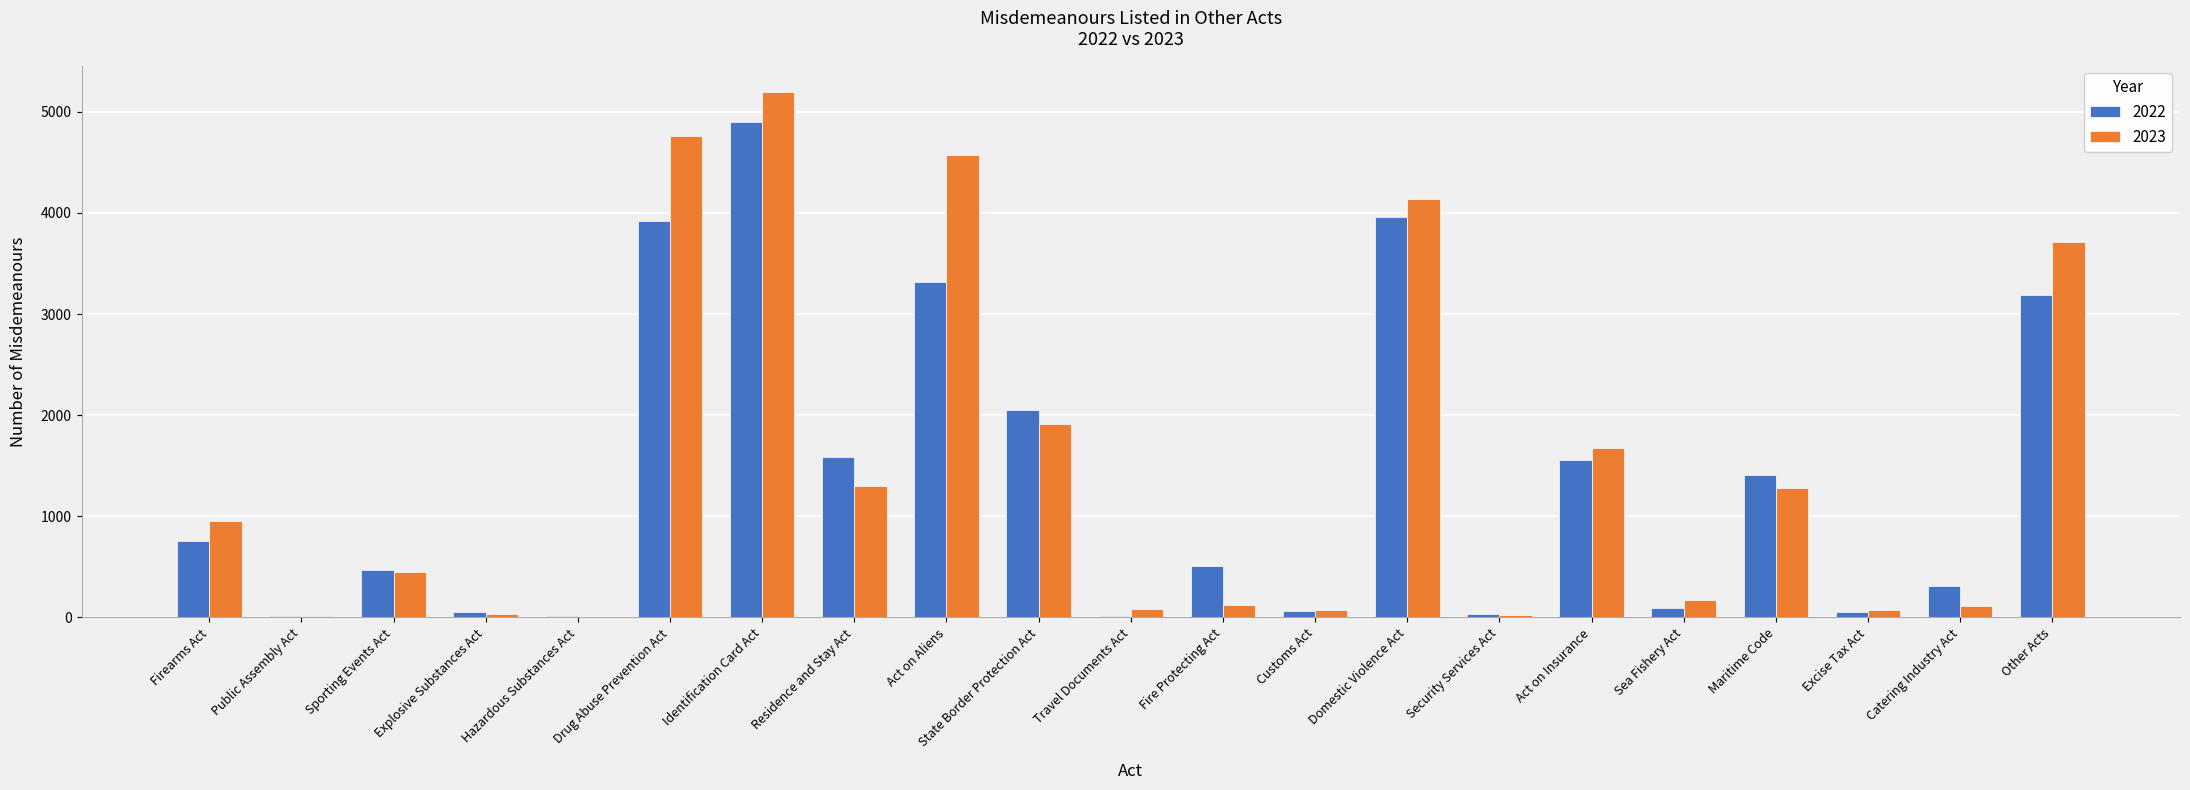

The 2023 series shows 865 at Residence and Stay Act. True or false?

False